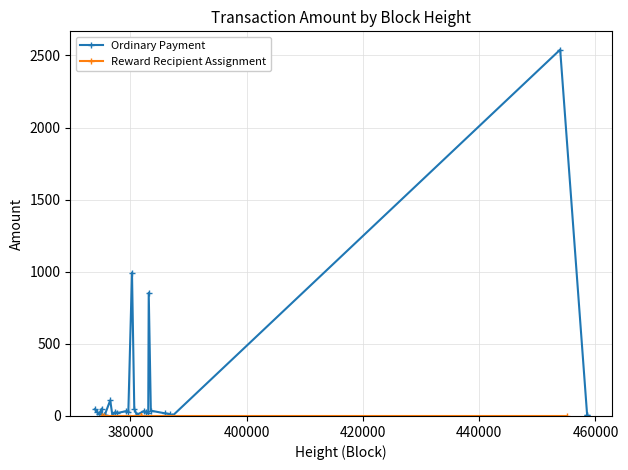

What is the sum of all values?

4988.5